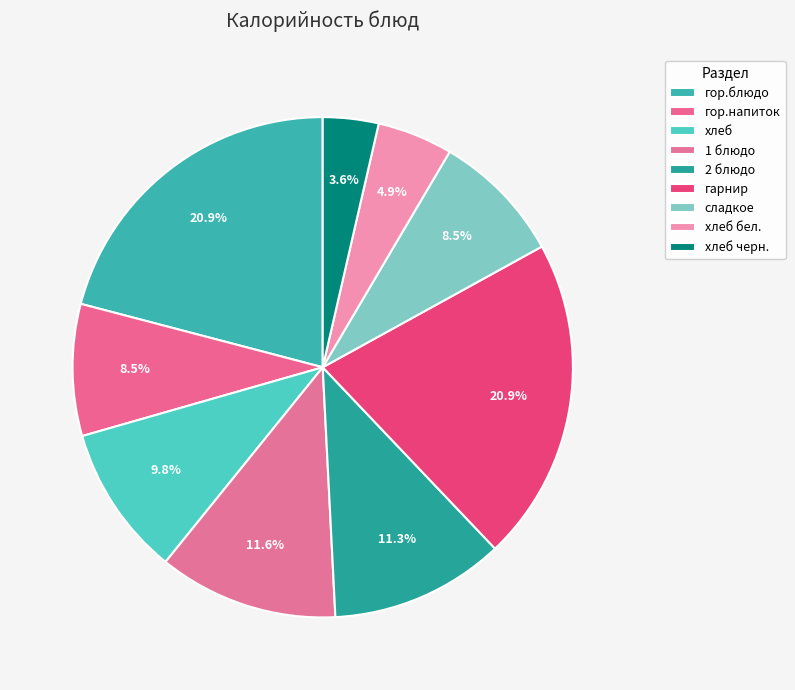

Which has a higher value, сладкое or хлеб черн.?

сладкое